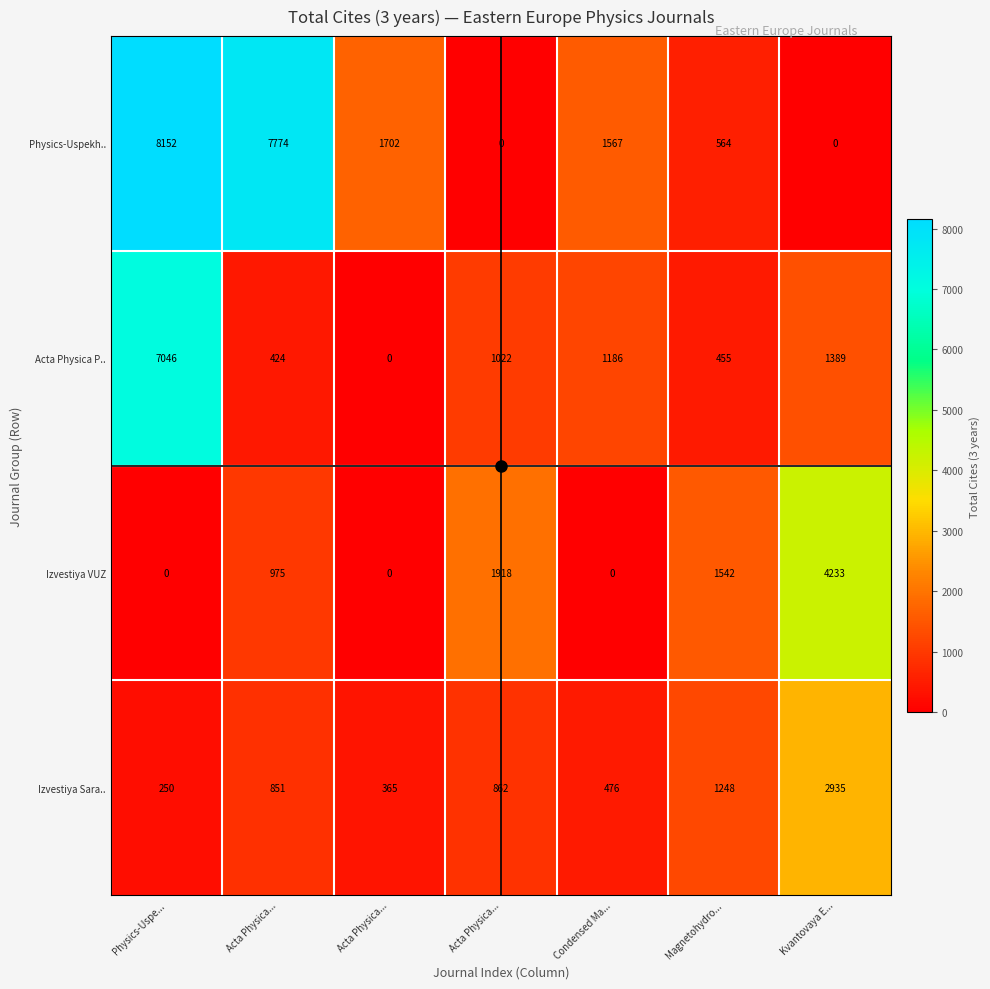

Which category has the highest value across all series?

Physics-Uspe...